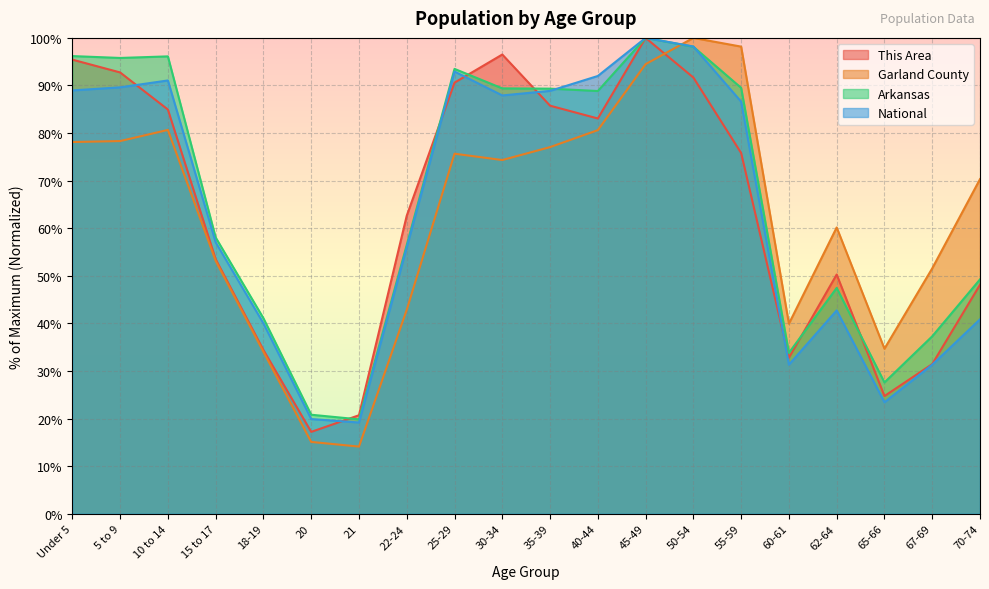

How many lines are shown in the chart?

4